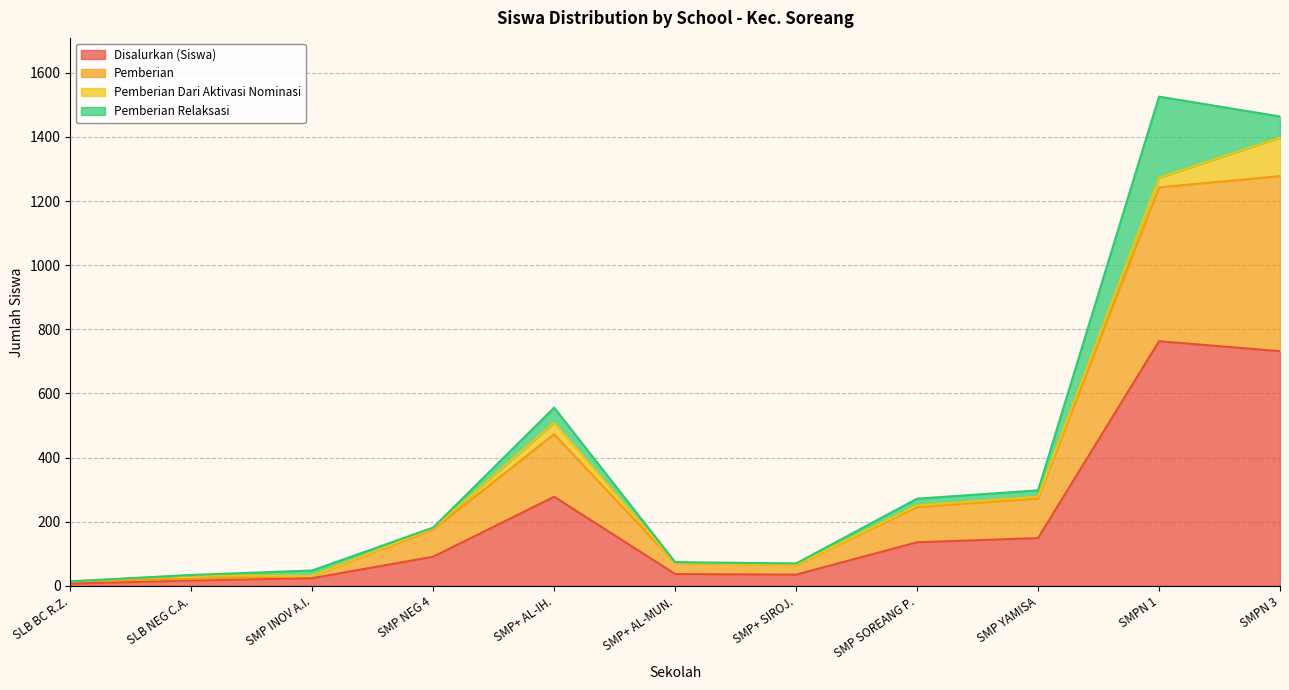

Where is Disalurkan (Siswa) nearest to the value 385?

SMP+ AL-IH.